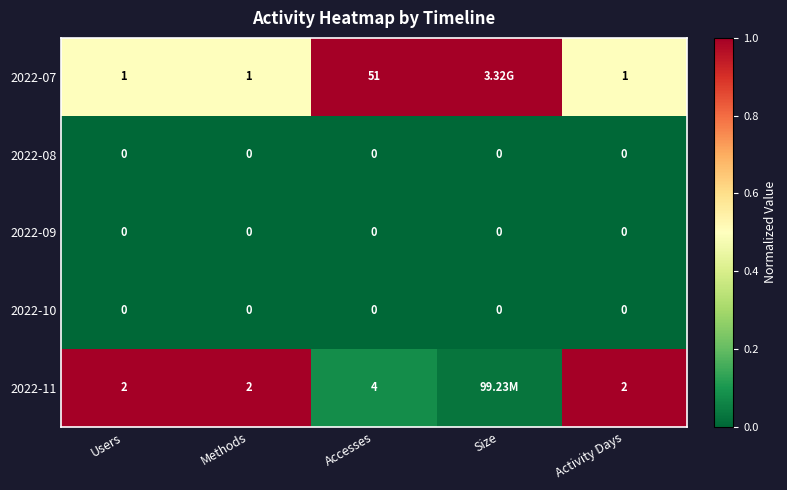

Is the value of 2022-07 at Users greater than the value of 2022-10 at Accesses?

Yes